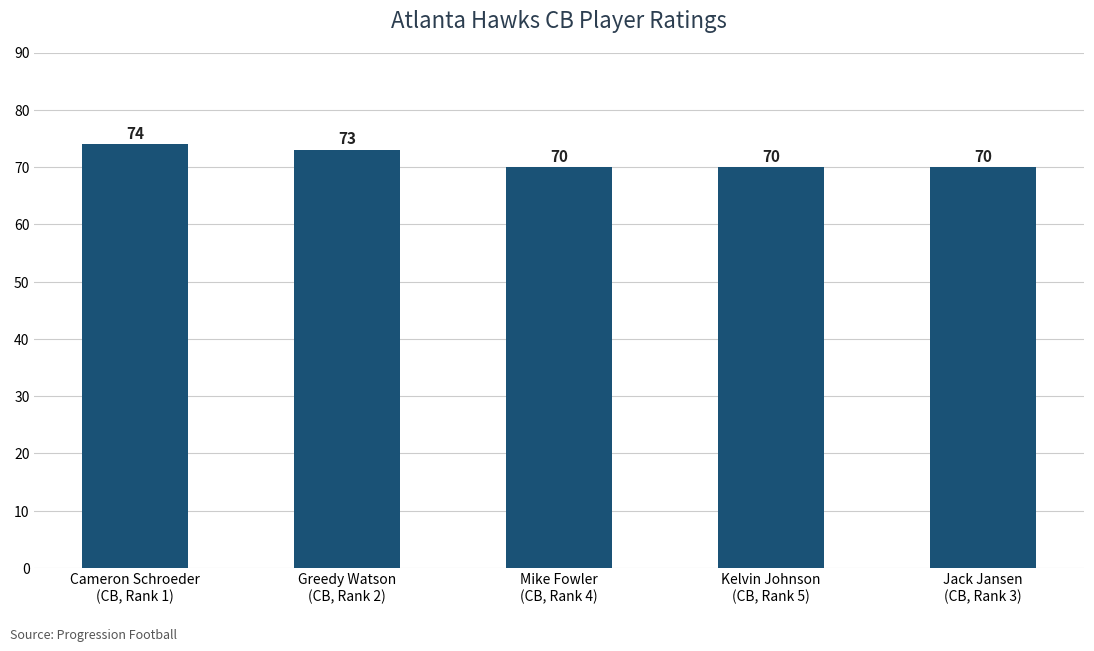

What is the change in value from Greedy Watson
(CB, Rank 2) to Jack Jansen
(CB, Rank 3)?

-3